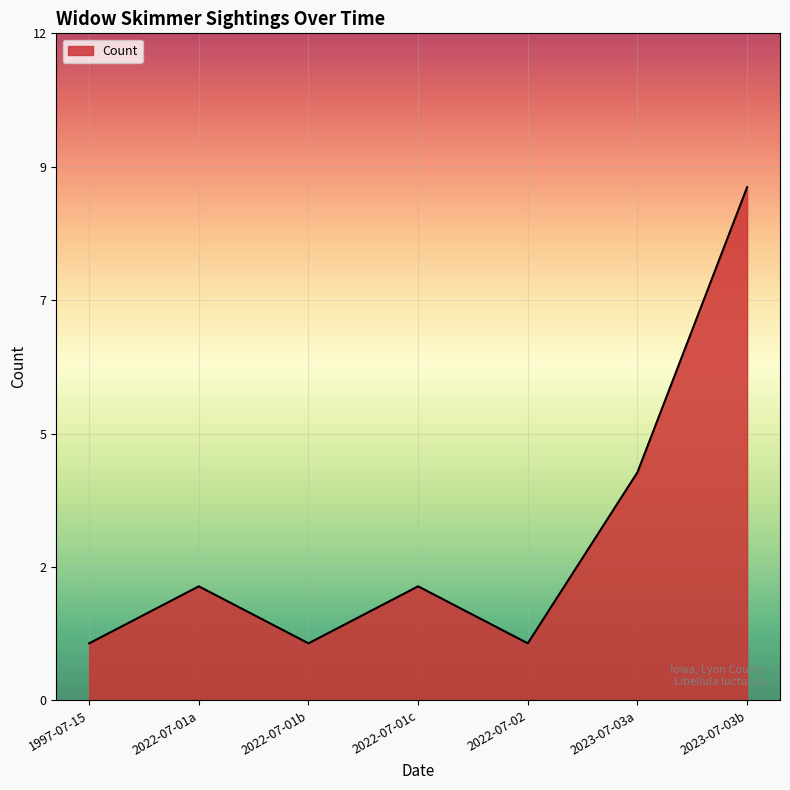

Does the chart display data point markers on the line(s)?

No